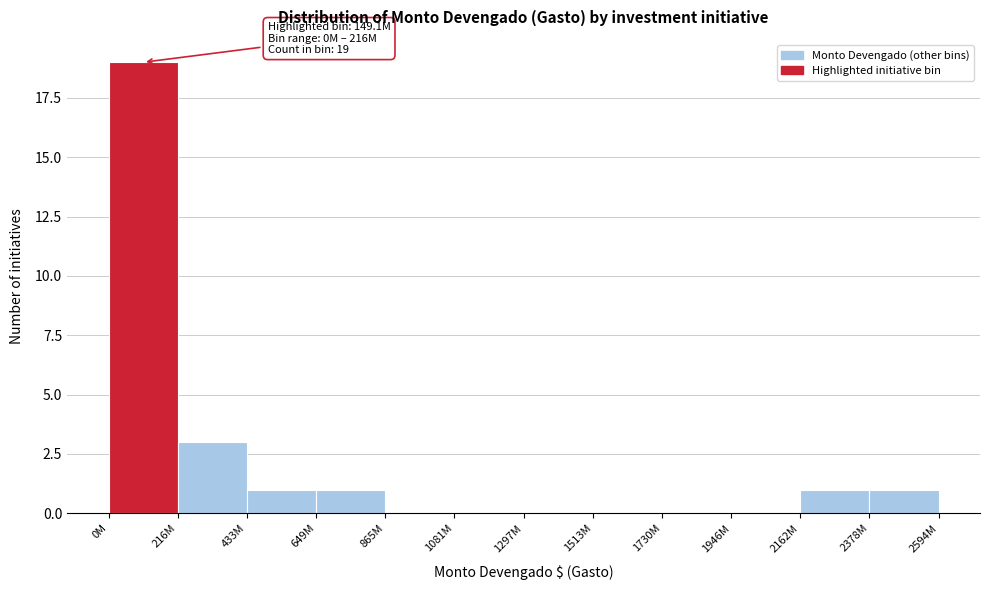

Reading left to right, list all the values displayed in this chart.

0M=19	216M=3	433M=1	649M=1	865M=0	1081M=0	1297M=0	1513M=0	1730M=0	1946M=0	2162M=1	2378M=1